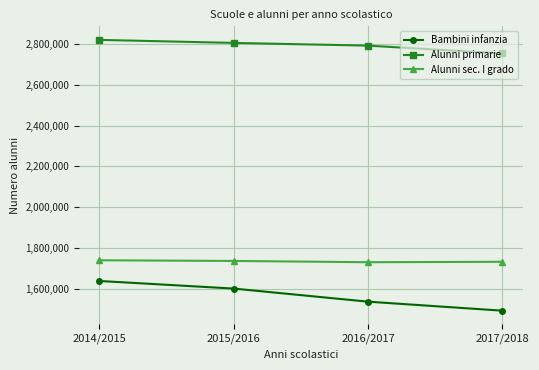

List the series in order of their peak value, lowest first.

Bambini infanzia, Alunni sec. I grado, Alunni primarie